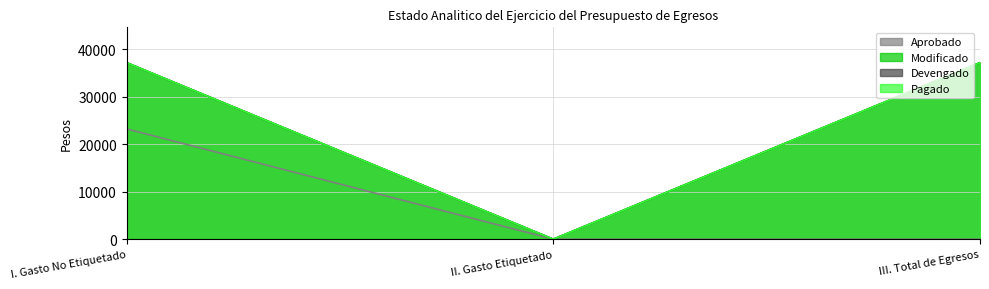

Rank the series at III. Total de Egresos from lowest to highest value.

Aprobado, Modificado, Devengado, Pagado